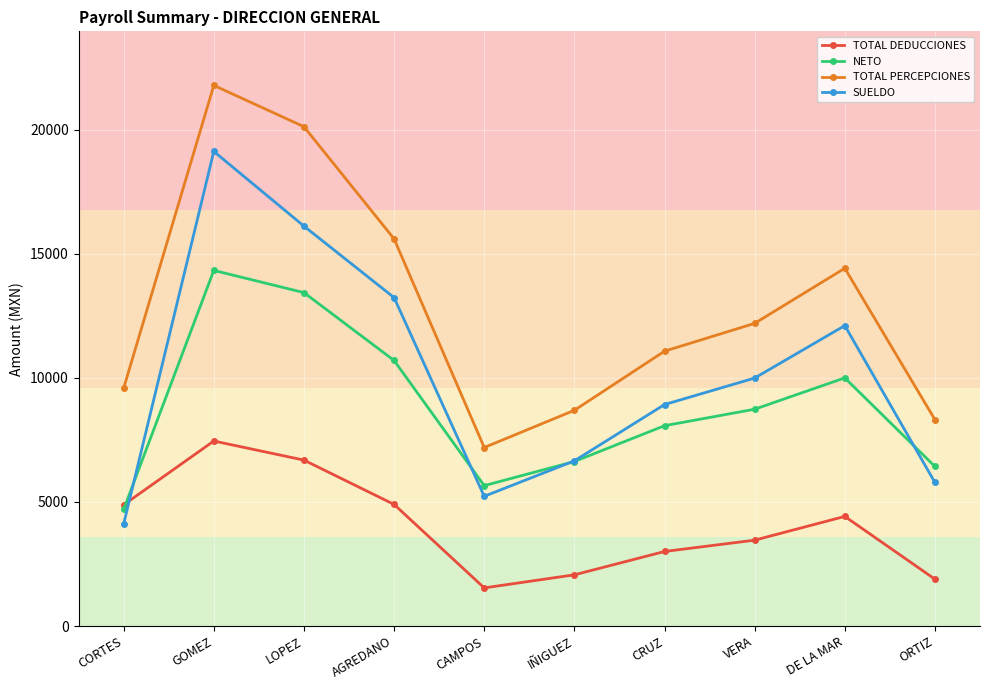

What is the highest value of the TOTAL PERCEPCIONES series?

21794.1